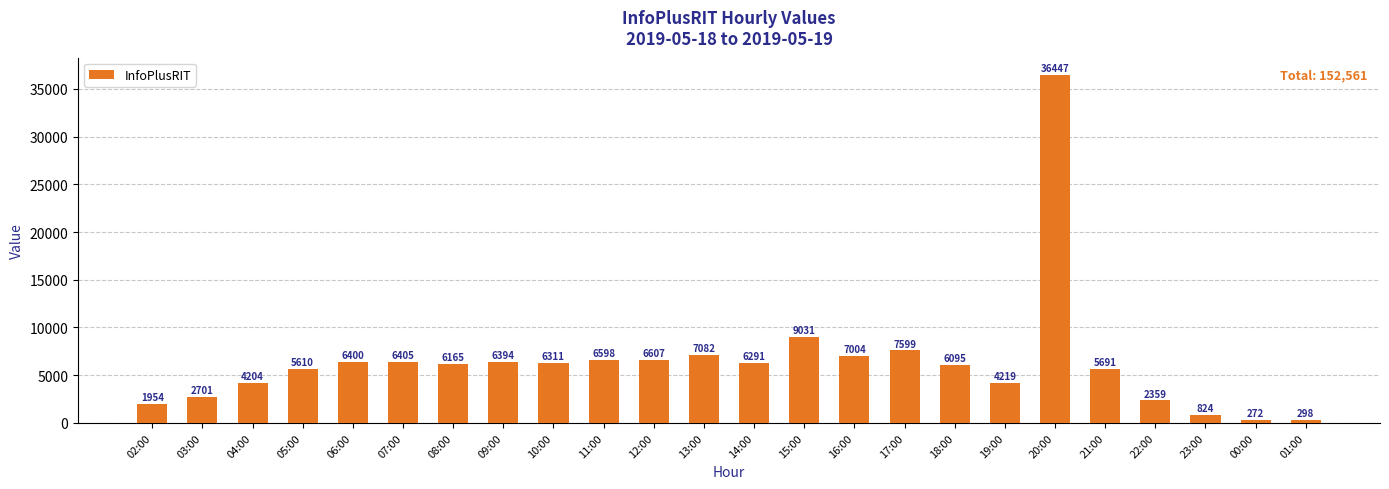

Reading left to right, list all the values displayed in this chart.

1954	2701	4204	5610	6400	6405	6165	6394	6311	6598	6607	7082	6291	9031	7004	7599	6095	4219	36447	5691	2359	824	272	298